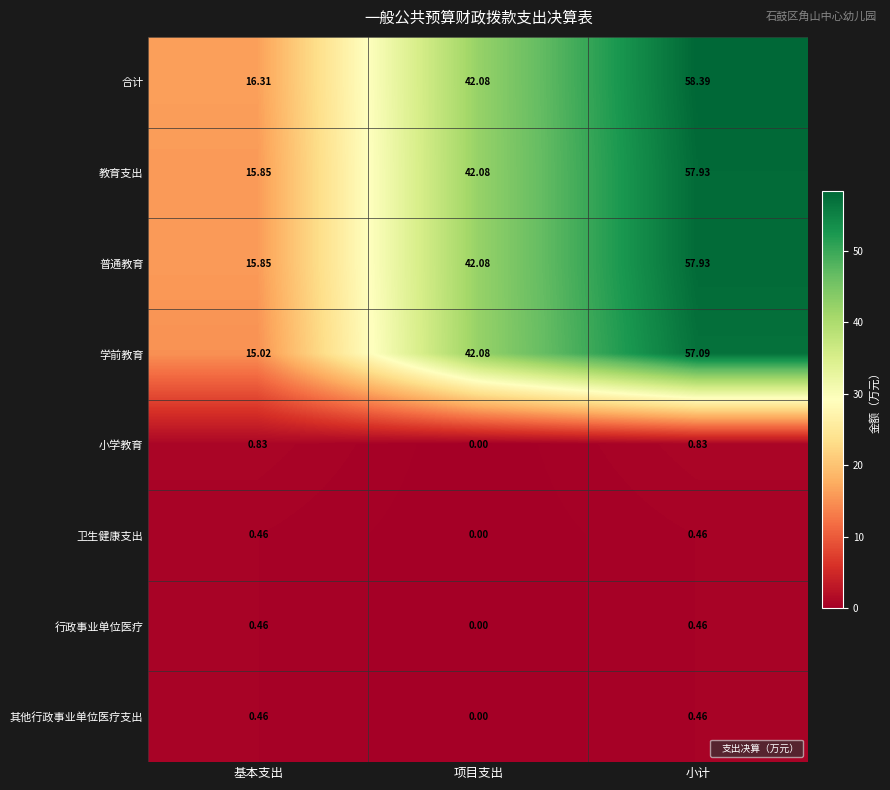

Which label corresponds to the largest value in the chart?

小计